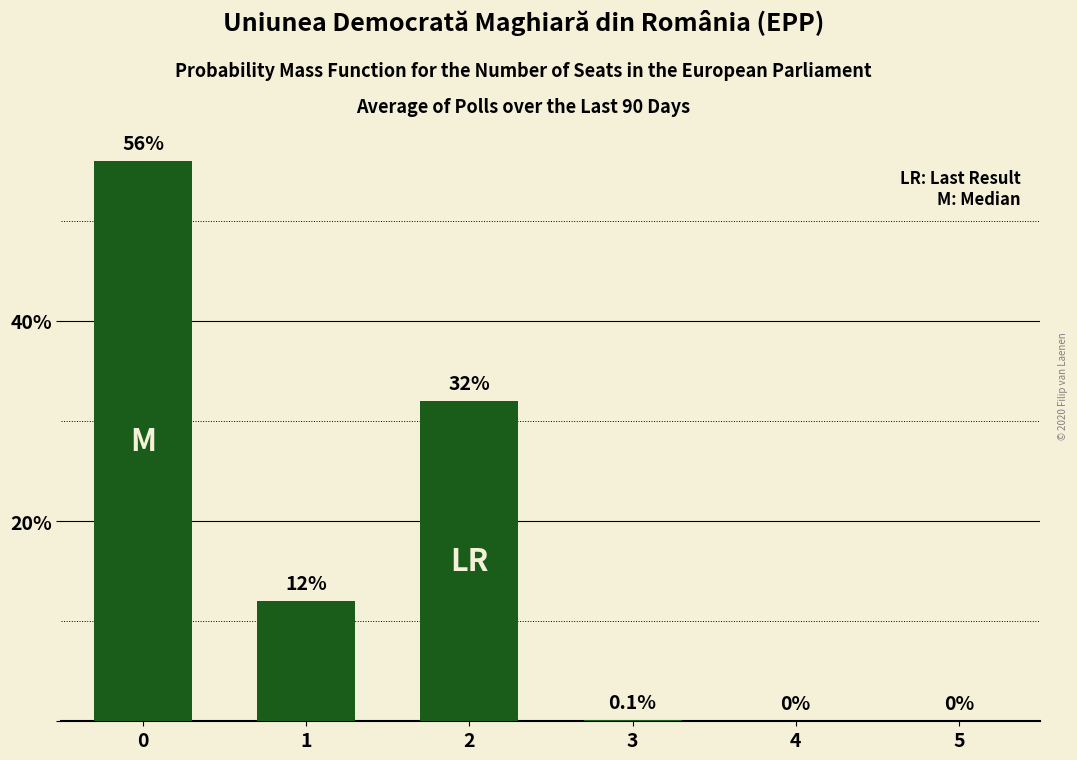

What is the maximum value shown in the chart?

56.0